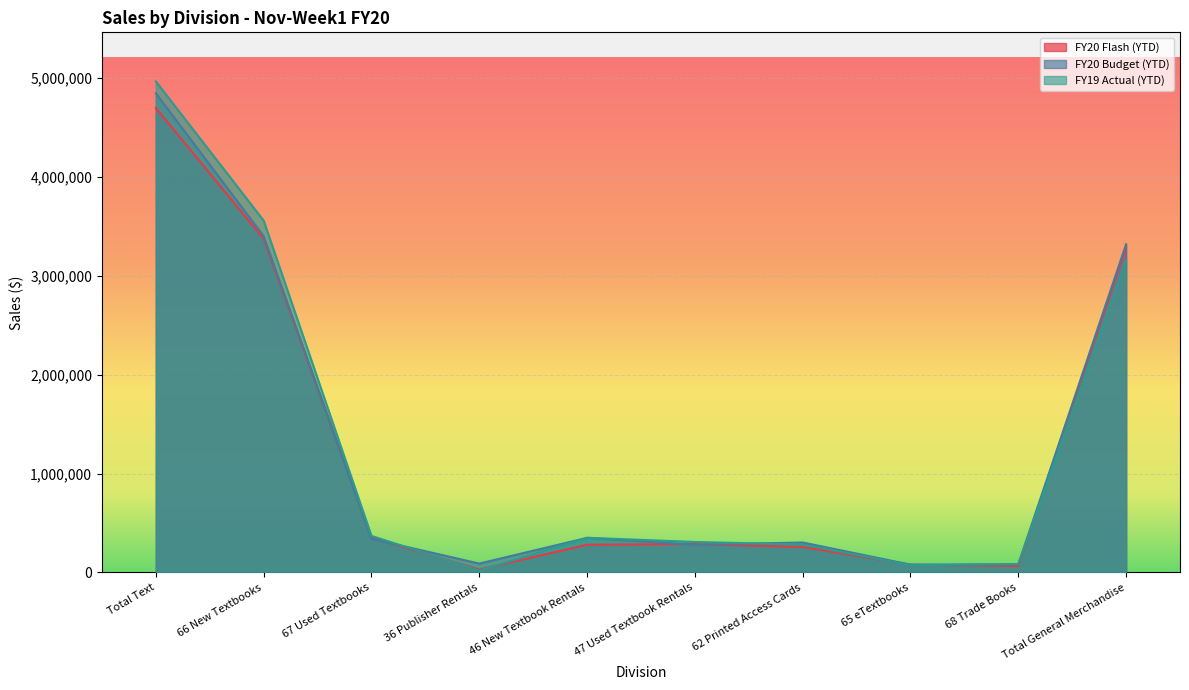

Rank the categories by FY20 Flash (YTD) value from highest to lowest.

Total Text, 66 New Textbooks, Total General Merchandise, 67 Used Textbooks, 47 Used Textbook Rentals, 46 New Textbook Rentals, 62 Printed Access Cards, 65 eTextbooks, 68 Trade Books, 36 Publisher Rentals